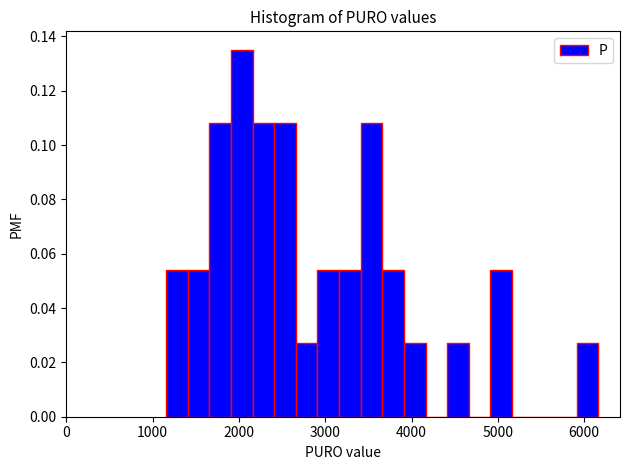

Read against the x-axis, roughly where is the centre of the tallest bar?

2000